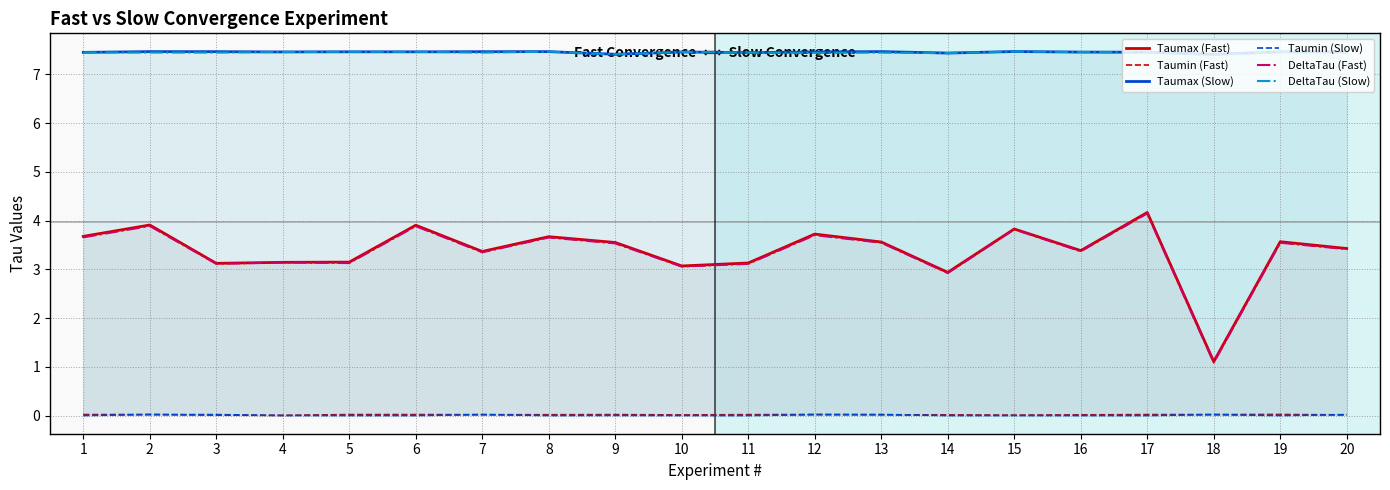

Reading right to left, list all the values displayed in this chart.

Taumax (Fast): 3.4	3.6	1.1	4.2	3.4	3.8	2.9	3.6	3.7	3.1	3.1	3.6	3.7	3.4	3.9	3.1	3.1	3.1	3.9	3.7
Taumin (Fast): 0.0	0.0	0.0	0.0	0.0	0.0	0.0	0.0	0.0	0.0	0.0	0.0	0.0	0.0	0.0	0.0	0.0	0.0	0.0	0.0
Taumax (Slow): 7.5	7.5	7.4	7.5	7.5	7.5	7.4	7.5	7.5	7.4	7.5	7.4	7.5	7.5	7.5	7.5	7.5	7.5	7.5	7.5
Taumin (Slow): 0.0	0.0	0.0	0.0	0.0	0.0	0.0	0.0	0.0	0.0	0.0	0.0	0.0	0.0	0.0	0.0	0.0	0.0	0.0	0.0
DeltaTau (Fast): 3.4	3.5	1.1	4.1	3.4	3.8	2.9	3.5	3.7	3.1	3.1	3.5	3.7	3.3	3.9	3.1	3.1	3.1	3.9	3.7
DeltaTau (Slow): 7.4	7.5	7.4	7.5	7.5	7.5	7.4	7.4	7.4	7.4	7.5	7.4	7.5	7.4	7.5	7.5	7.5	7.4	7.4	7.5